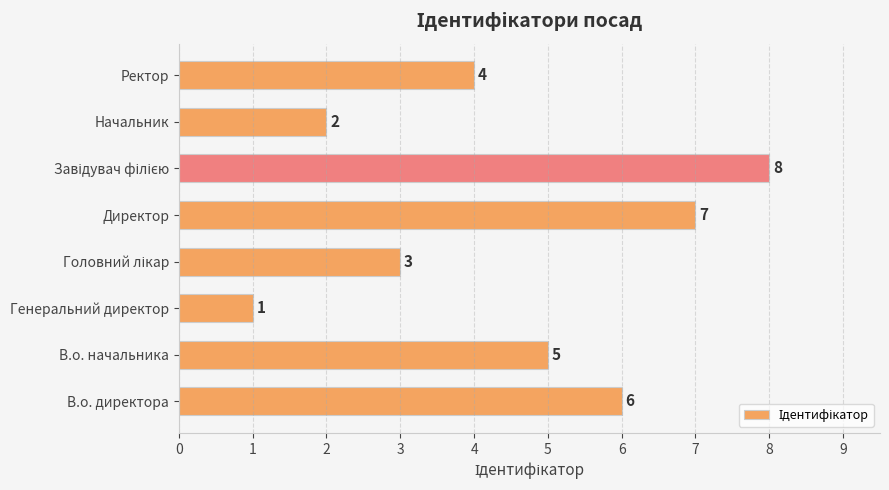

Between Генеральний директор and Начальник, which is larger?

Начальник